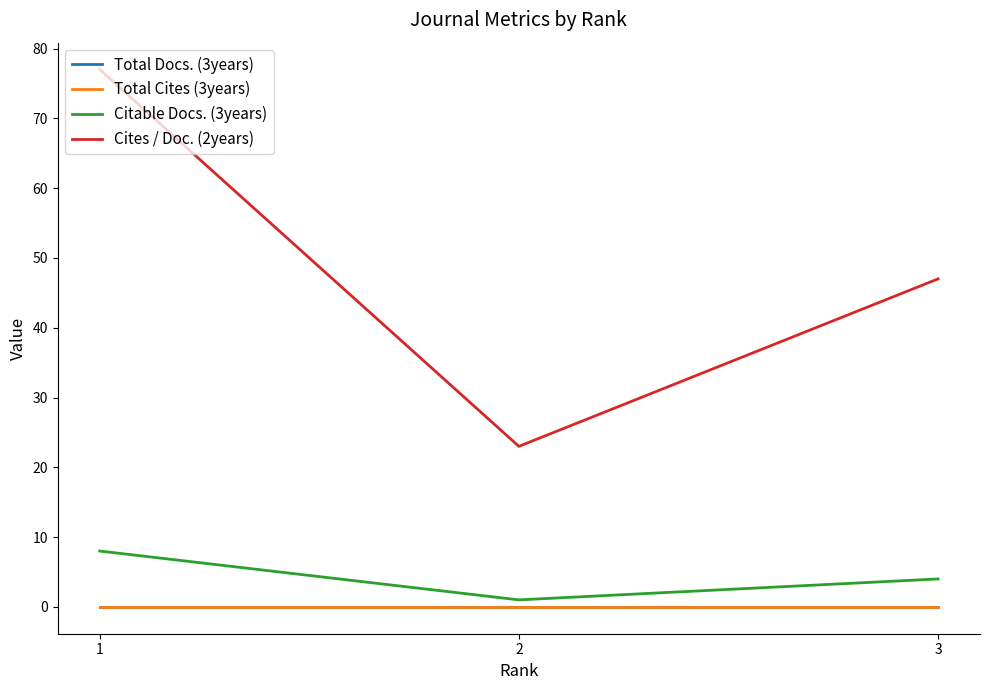

Rank the categories by Total Cites (3years) value from highest to lowest.

1, 2, 3